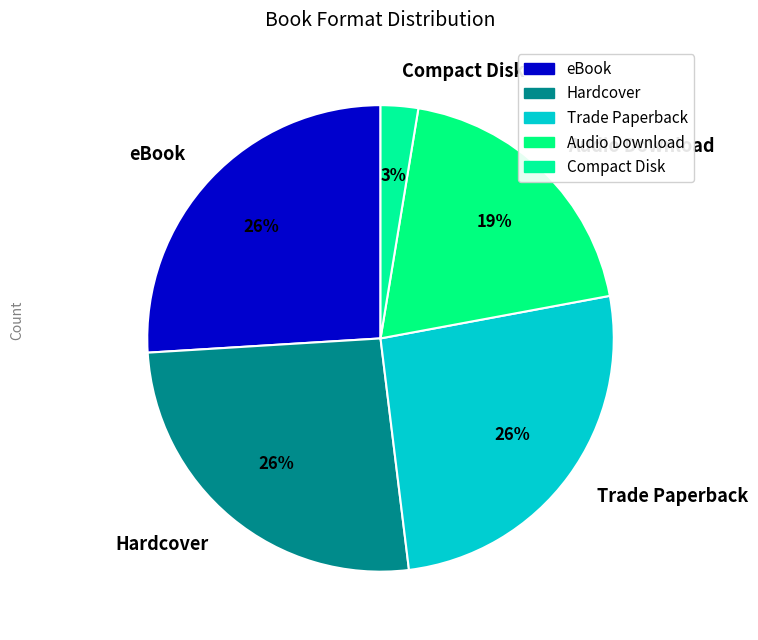

Does eBook represent more than half of the total?

No